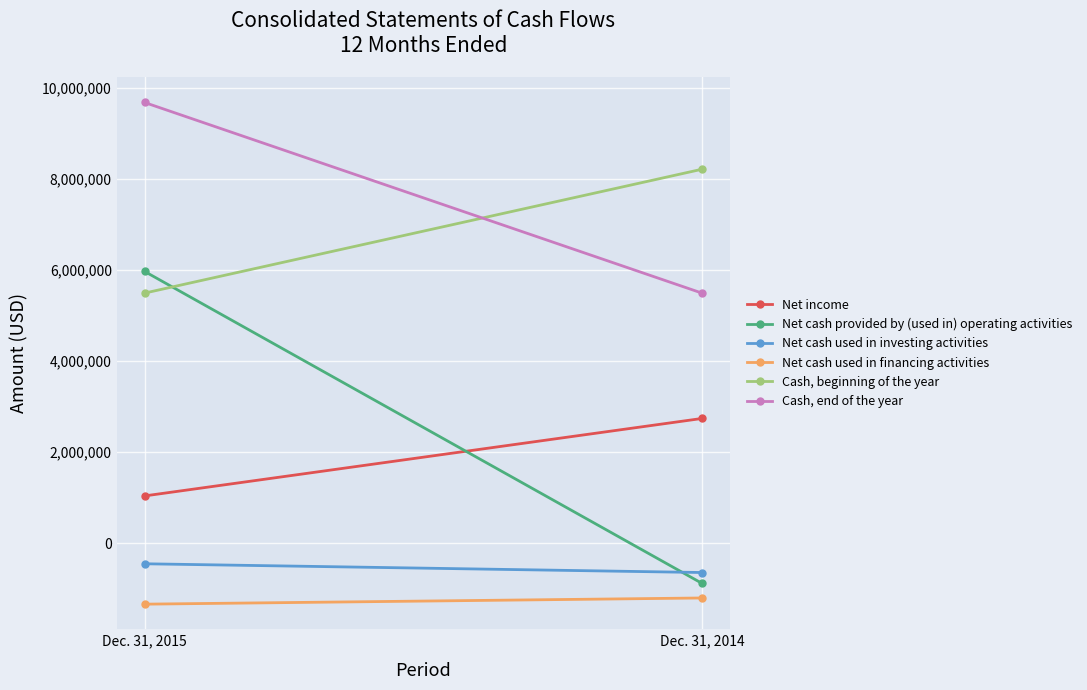

How many data points in Cash, end of the year are less than 9681000?

1